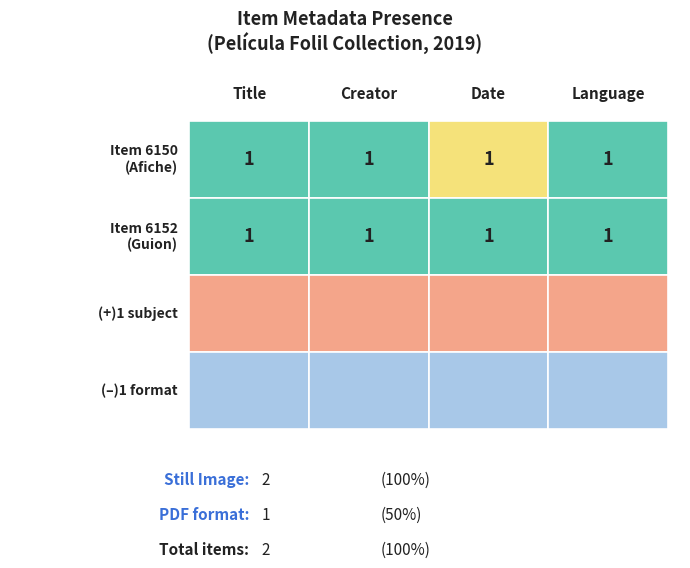

The value of Guion final de Folil at 3 is 0. True or false?

False